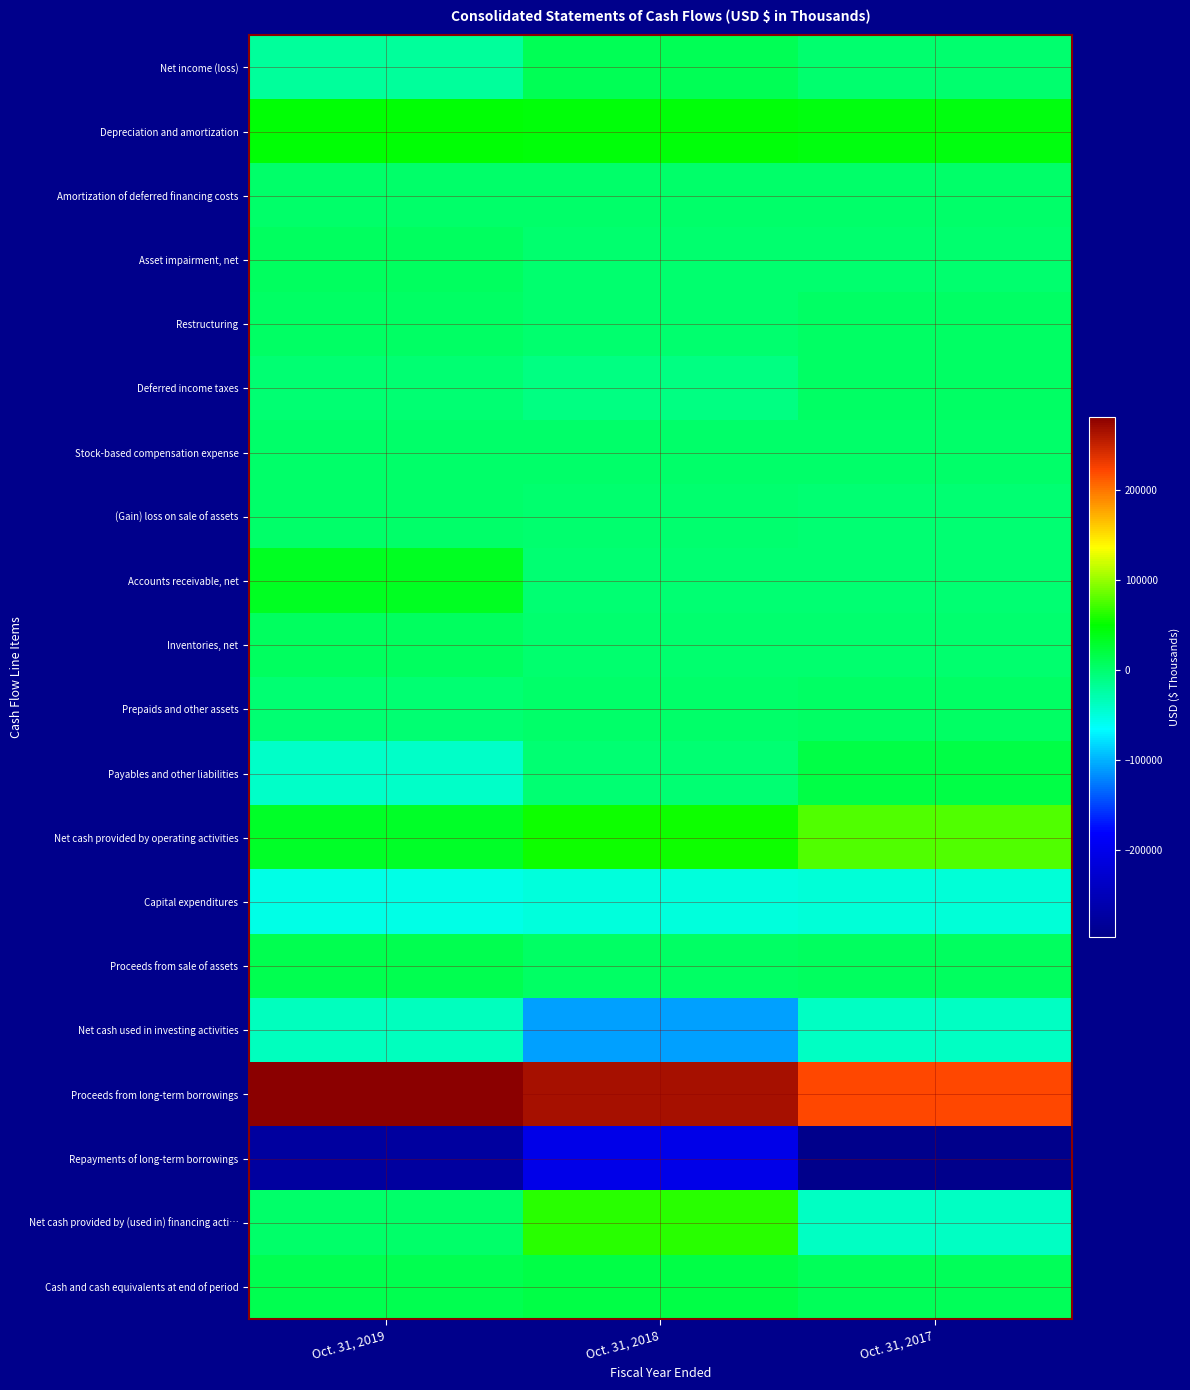

Which series has the largest total across all categories?

Proceeds from long-term borrowings